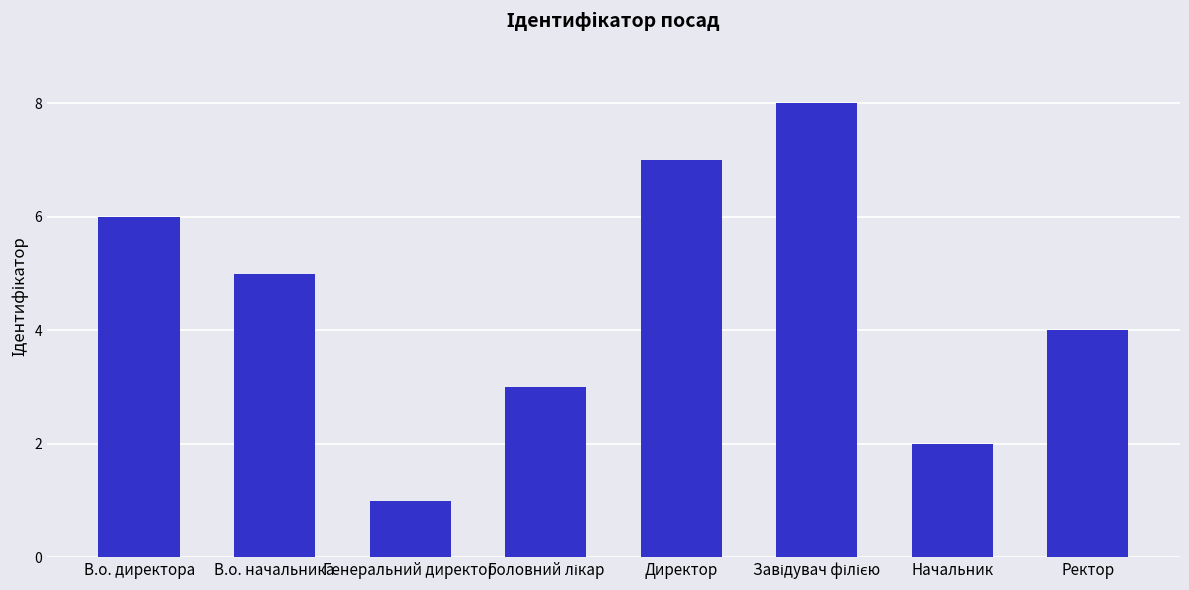

Are the bars horizontal?

No